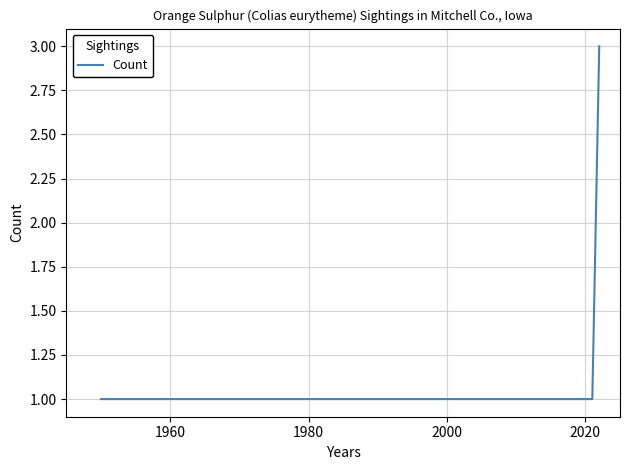

How many lines are shown in the chart?

1